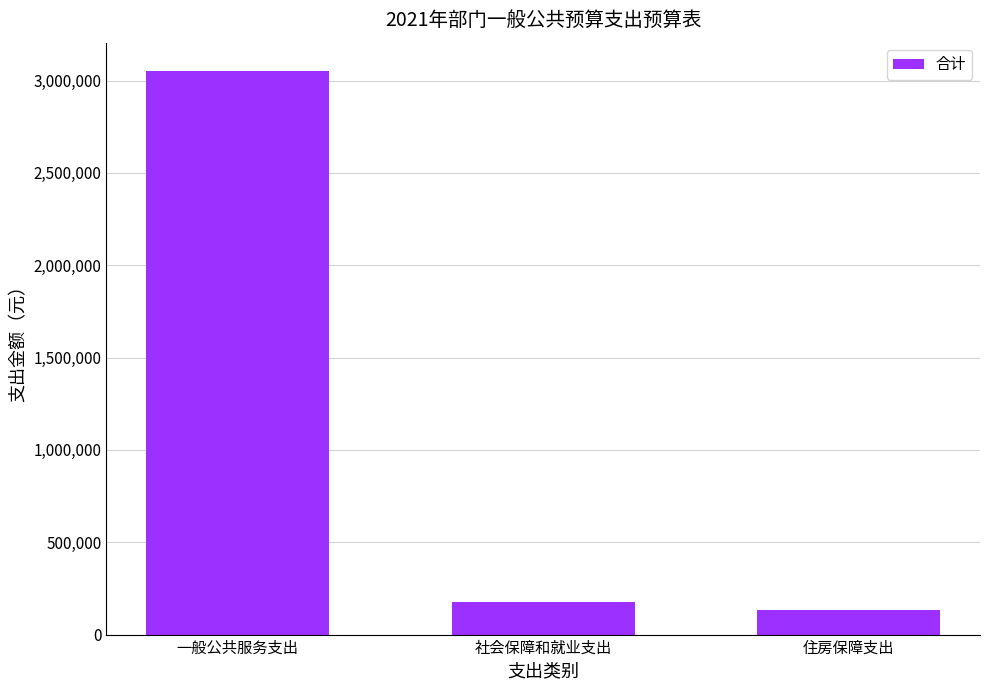

Between 社会保障和就业支出 and 一般公共服务支出, which is larger?

一般公共服务支出